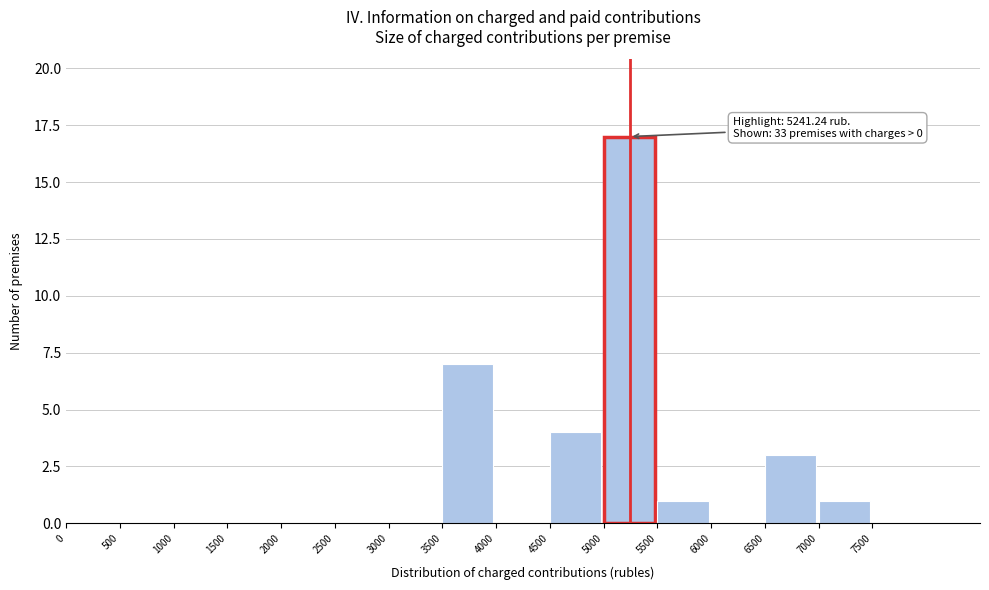

Which range on the x-axis has the tallest bar?

5000 to 5500